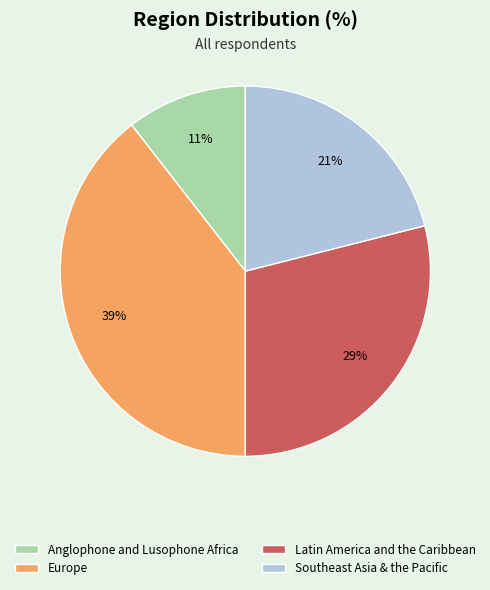

To the nearest percent, what is the difference between the Europe and Southeast Asia & the Pacific slice percentages?

18%